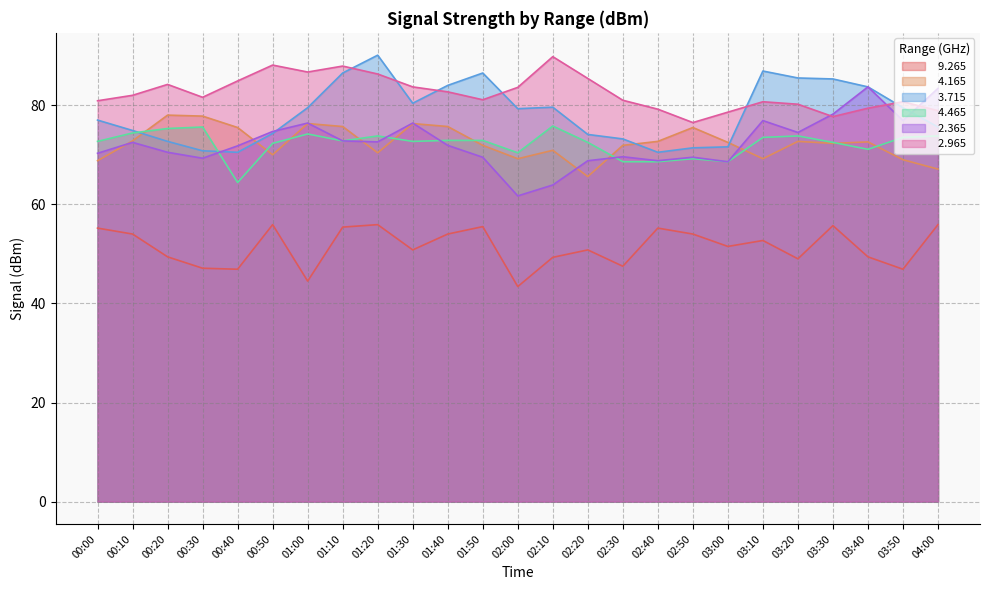

Rank the categories by   4.465 value from highest to lowest.

02:10, 00:30, 00:20, 00:10, 01:00, 01:20, 03:20, 04:00, 03:10, 03:50, 01:40, 01:50, 01:10, 00:00, 01:30, 02:20, 03:30, 00:50, 03:40, 02:00, 02:50, 02:30, 02:40, 03:00, 00:40